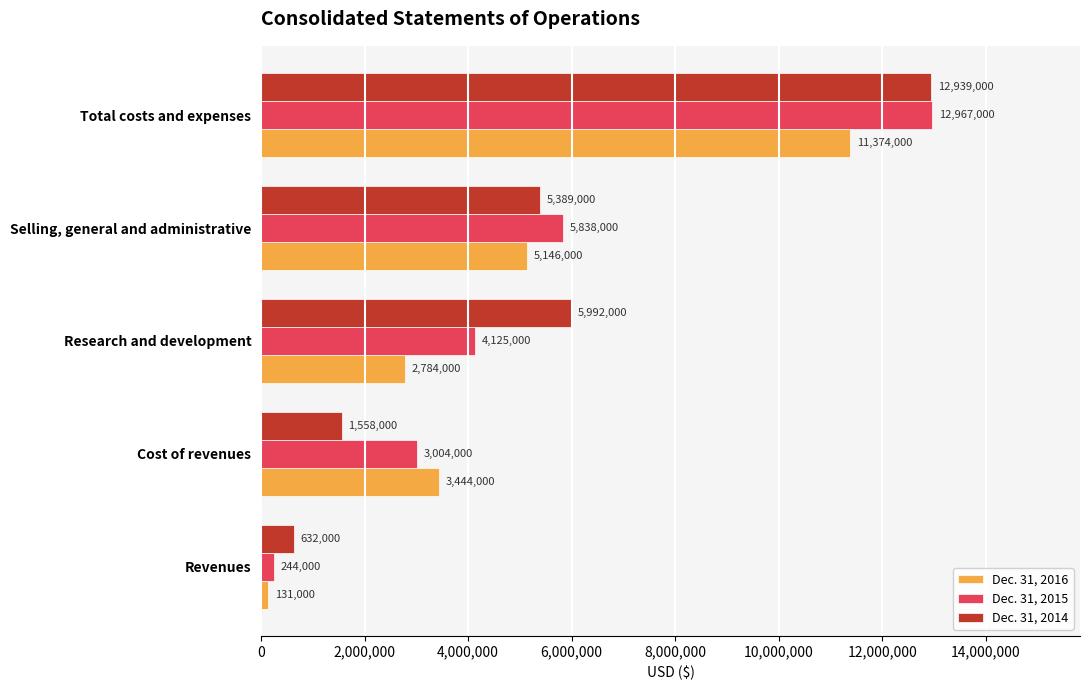

What is the spread (max minus min) of values at Cost of revenues?

1886000